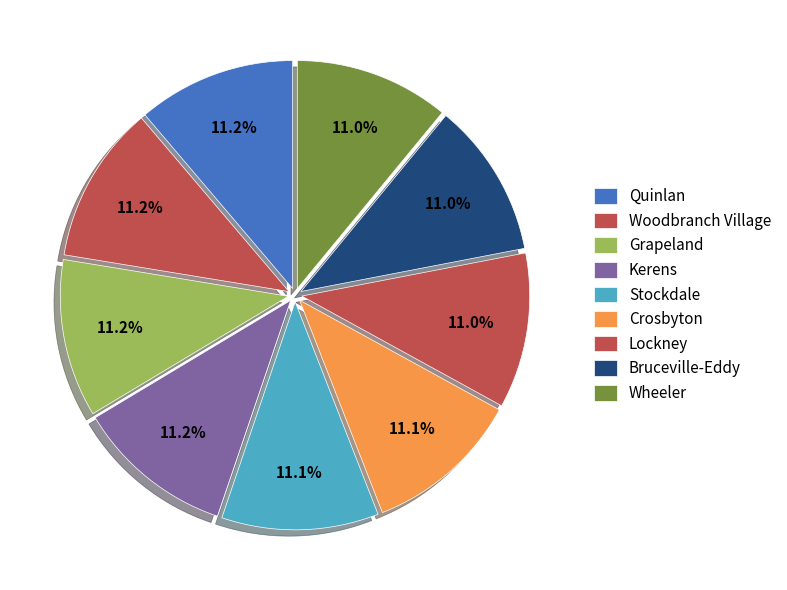

To the nearest percent, what is the average slice percentage?

11%